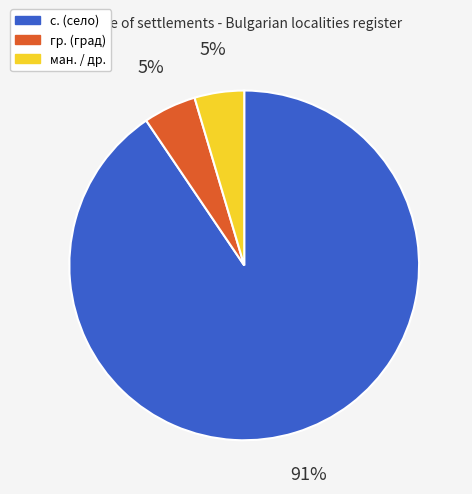

Do с. (село) and гр. (град) together represent more than half of the pie?

Yes